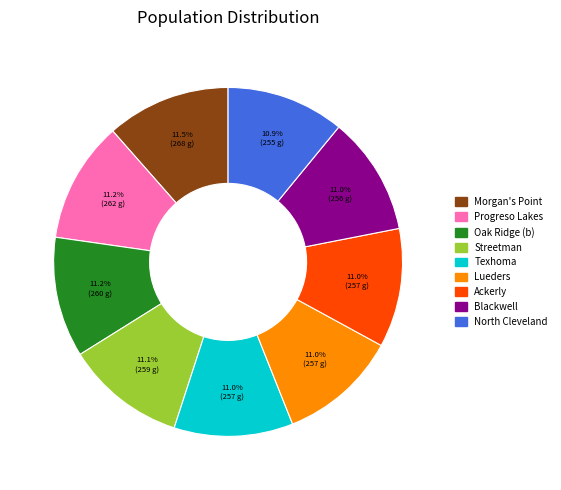

Is there a majority slice in this chart?

No